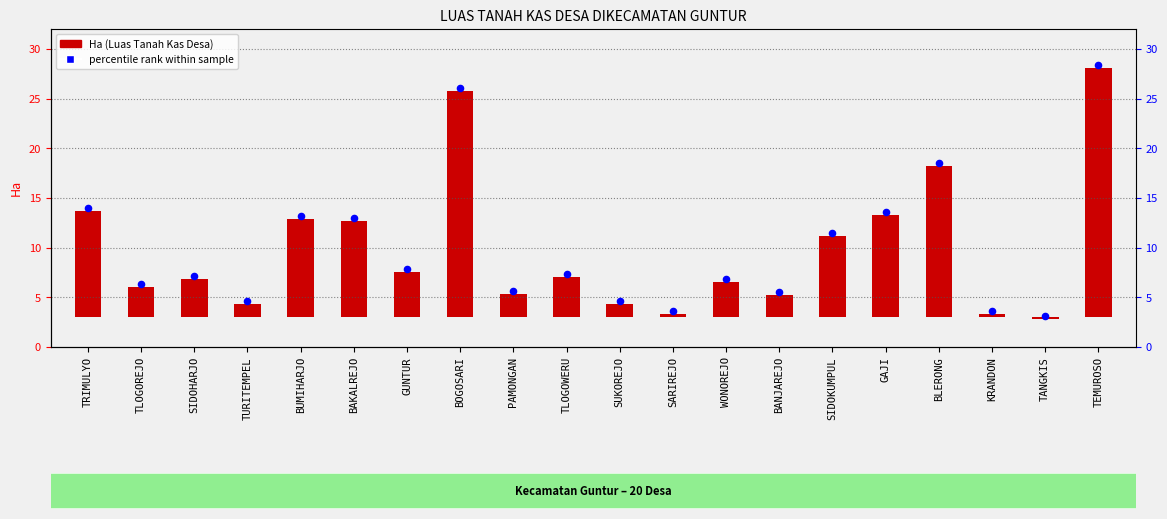

What is the change in value from BAKALREJO to GUNTUR?

-5.1